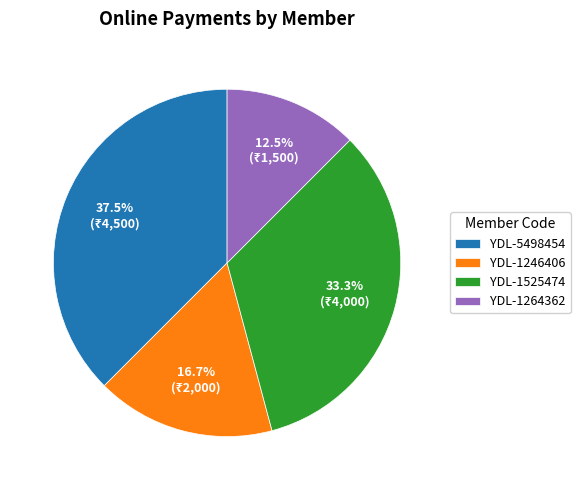

Count the number of slices in the pie.

4